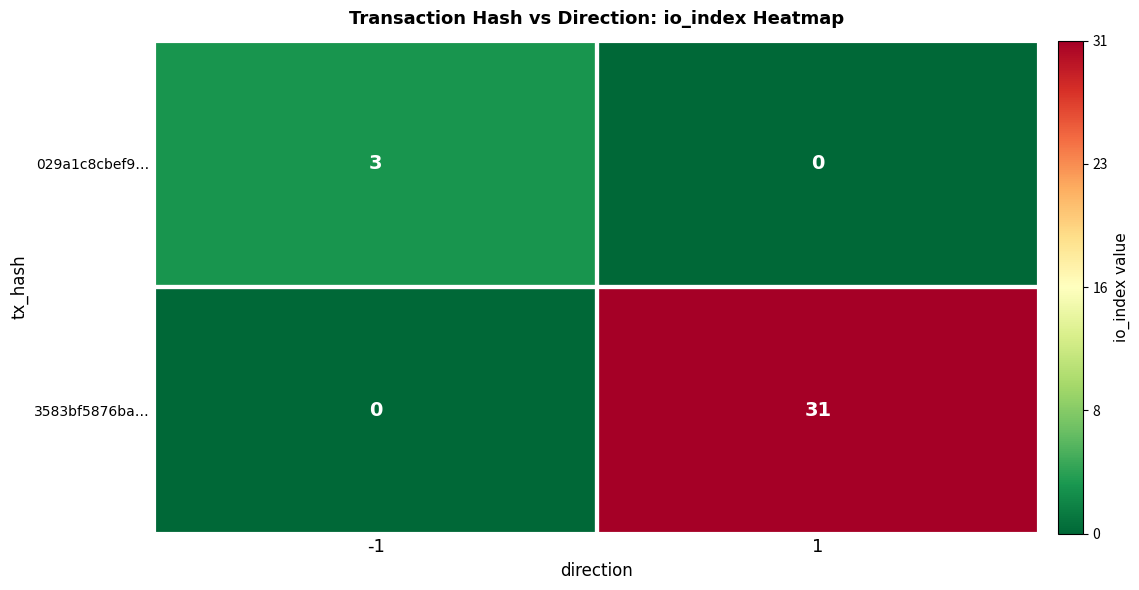

Rank the series by their maximum value, from highest to lowest.

3583bf5876ba…, 029a1c8cbef9…